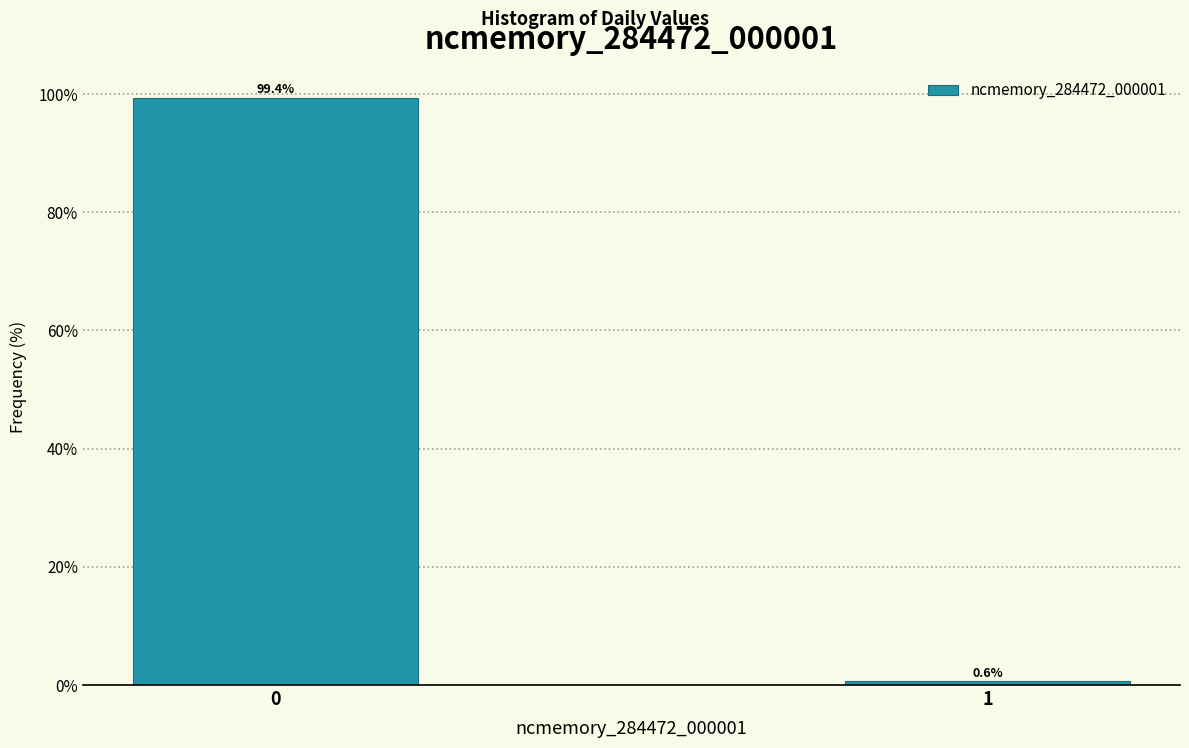

Reading left to right, transcribe all the data shown in this chart.

99.4	0.6